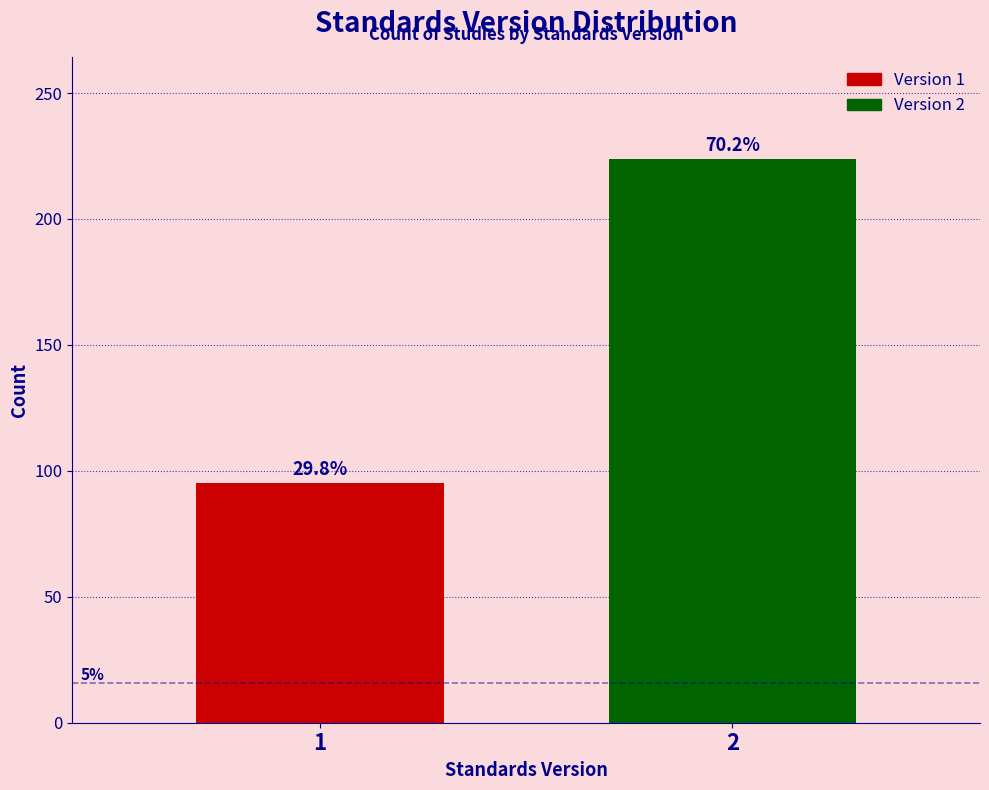

How many bars are there in total?

2